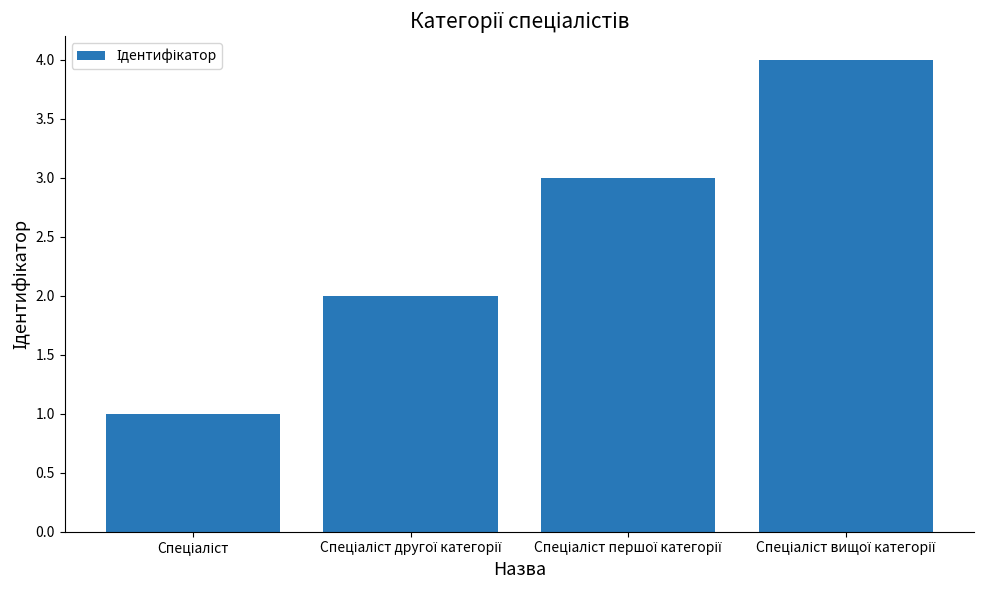

What is the greatest value displayed?

4